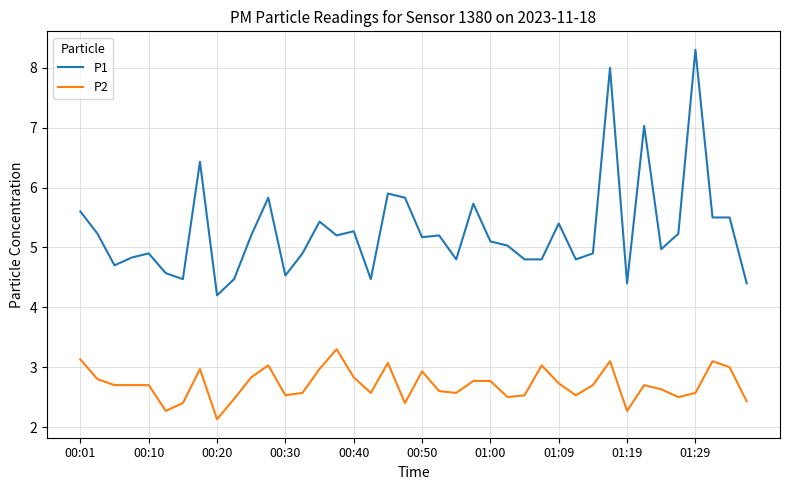

What is the lowest value of the P1 series?

4.2